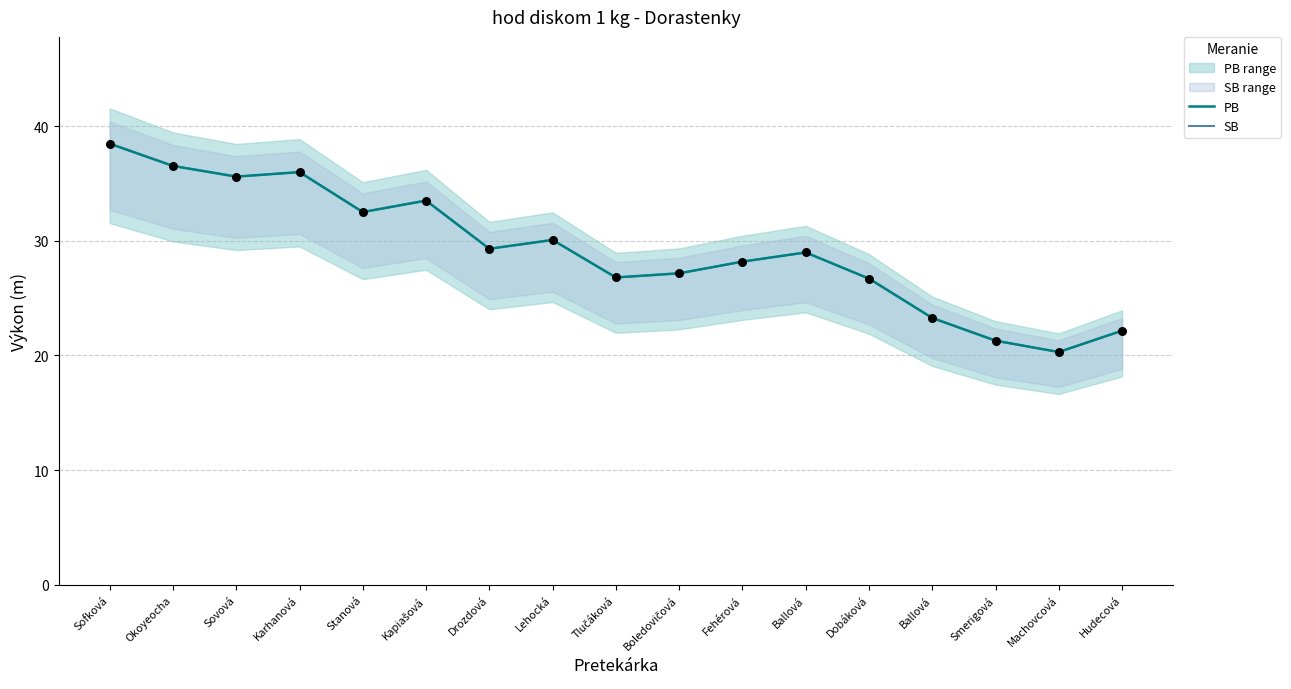

Which series has the largest Y range (max minus min)?

PB